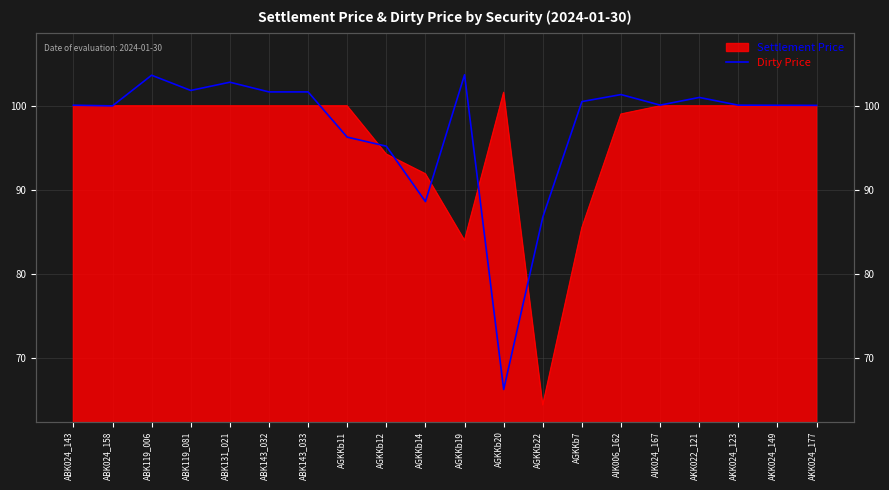

Read the value at ABK024_158.

100.0